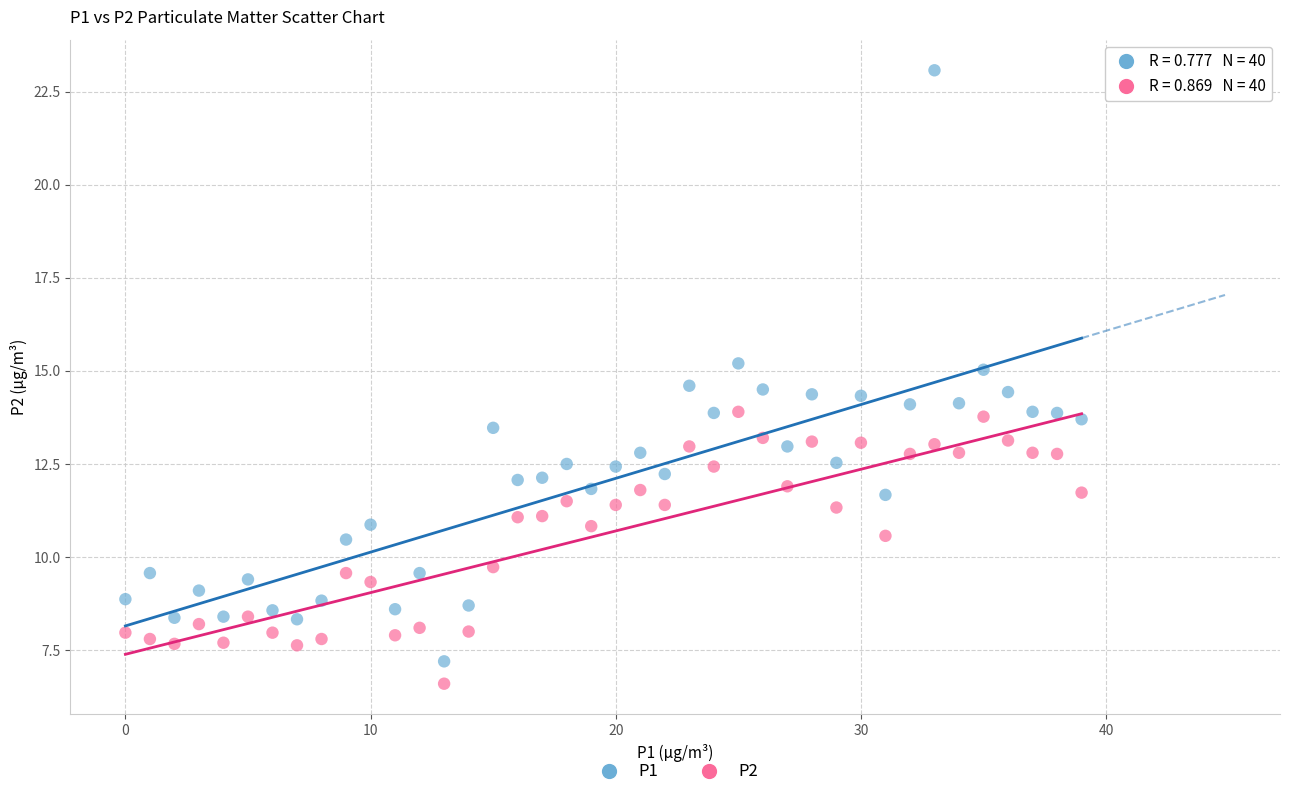

Which series has the largest Y range (max minus min)?

P1